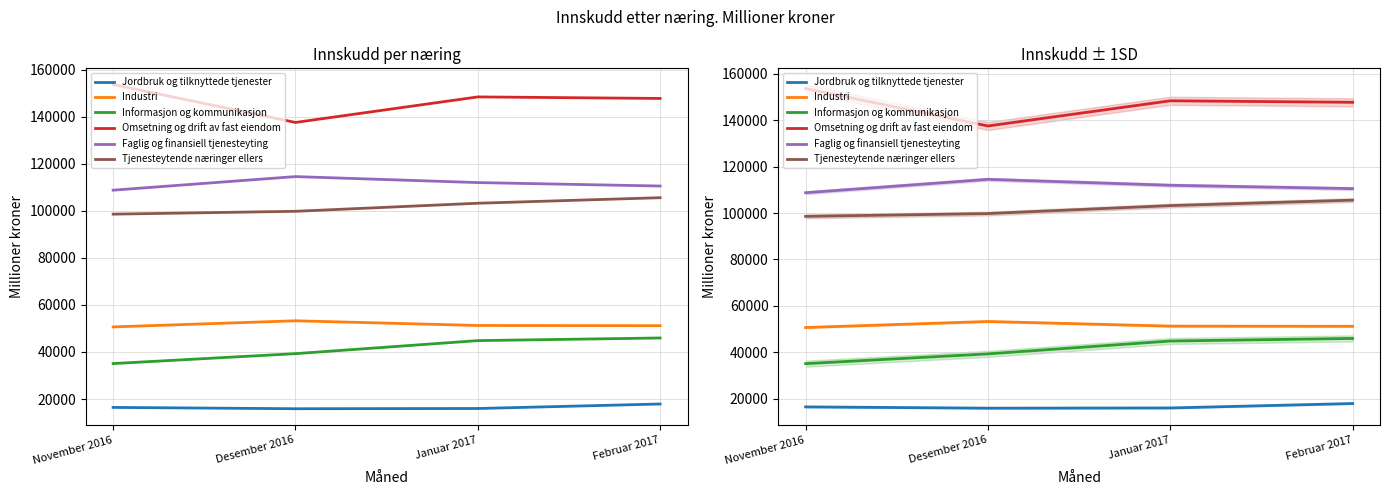

How many data points in Jordbruk og tilknyttede tjenester are less than 16434?

2